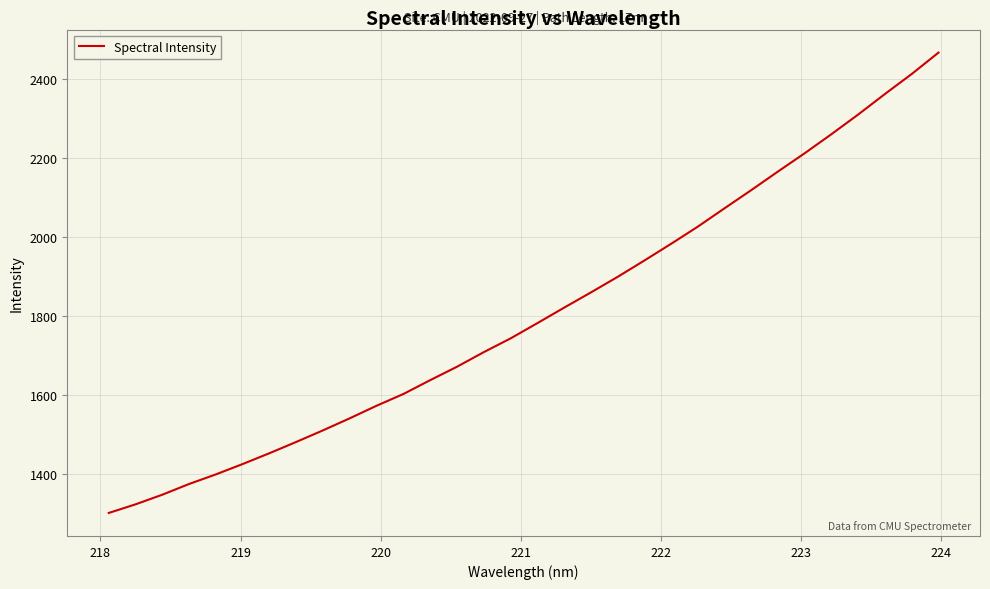

What is the greatest value displayed?

2468.1